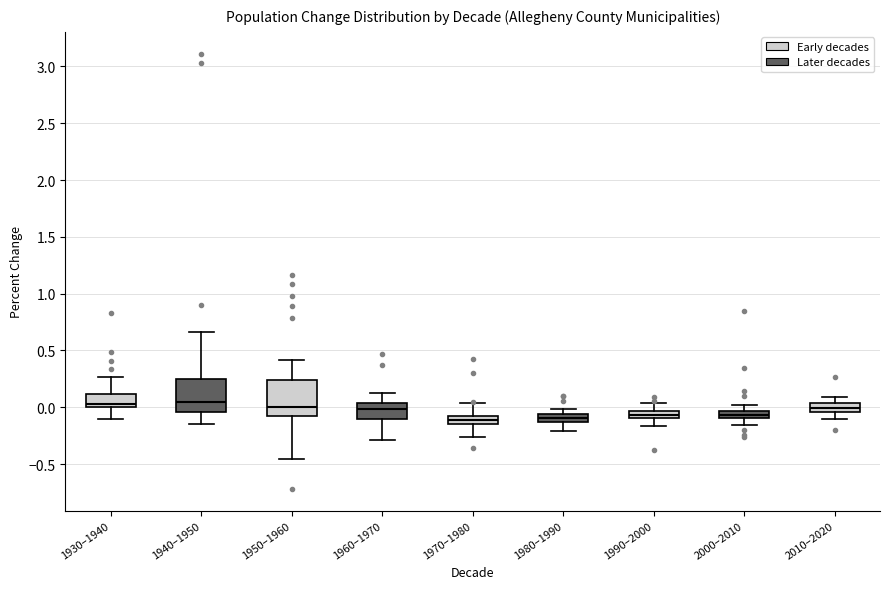

Where does the median line of the box for 1960–1970 sit on the y-axis? The values are not printed on the chart, so give them approximately, as read against the axis.

0.00